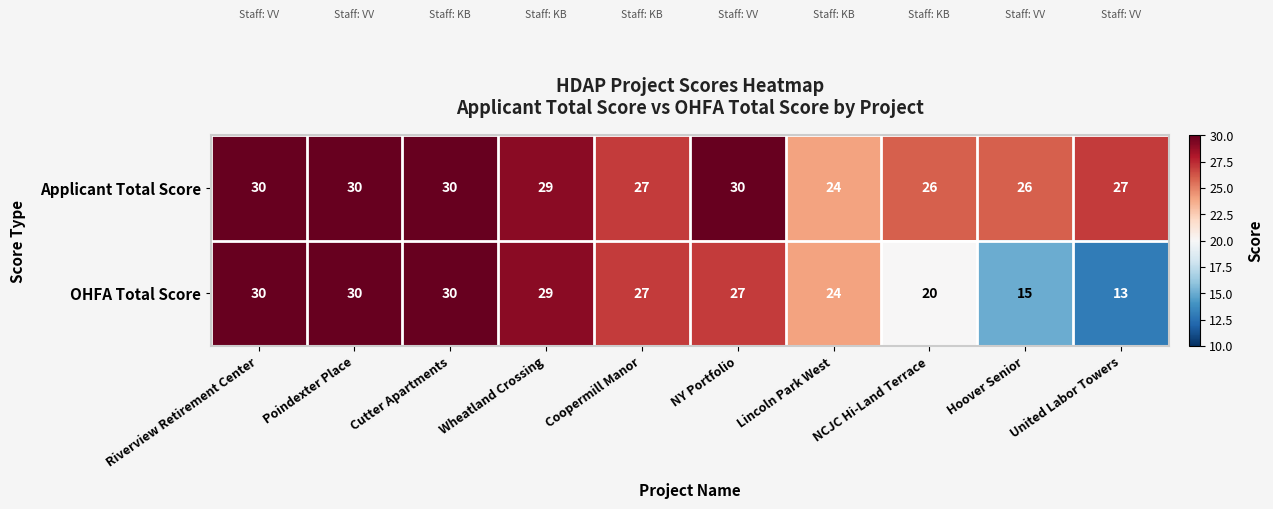

Which series has the largest total across all categories?

Applicant Total Score